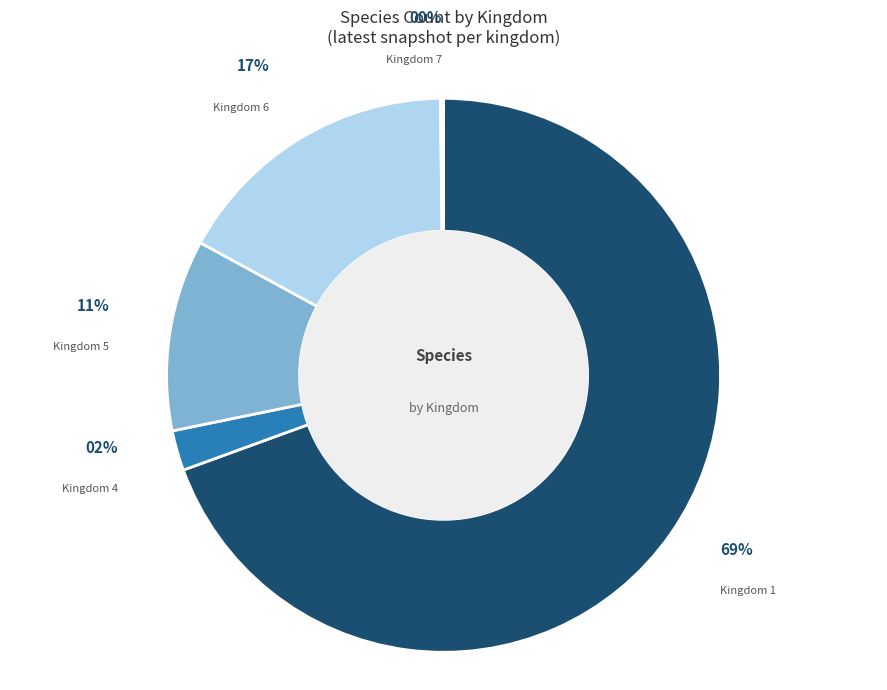

To the nearest percent, what percentage of the pie is Kingdom 5?

11%